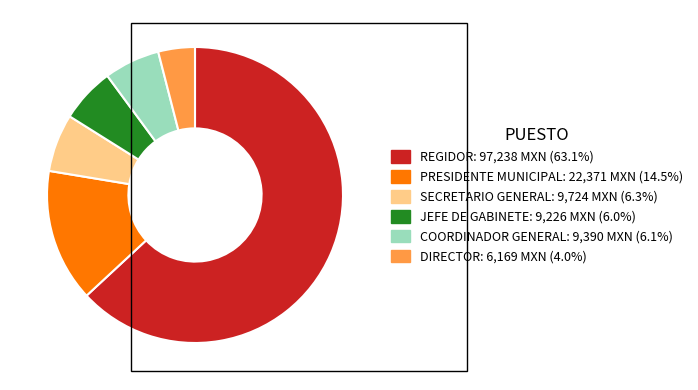

Does any single category account for the majority?

Yes